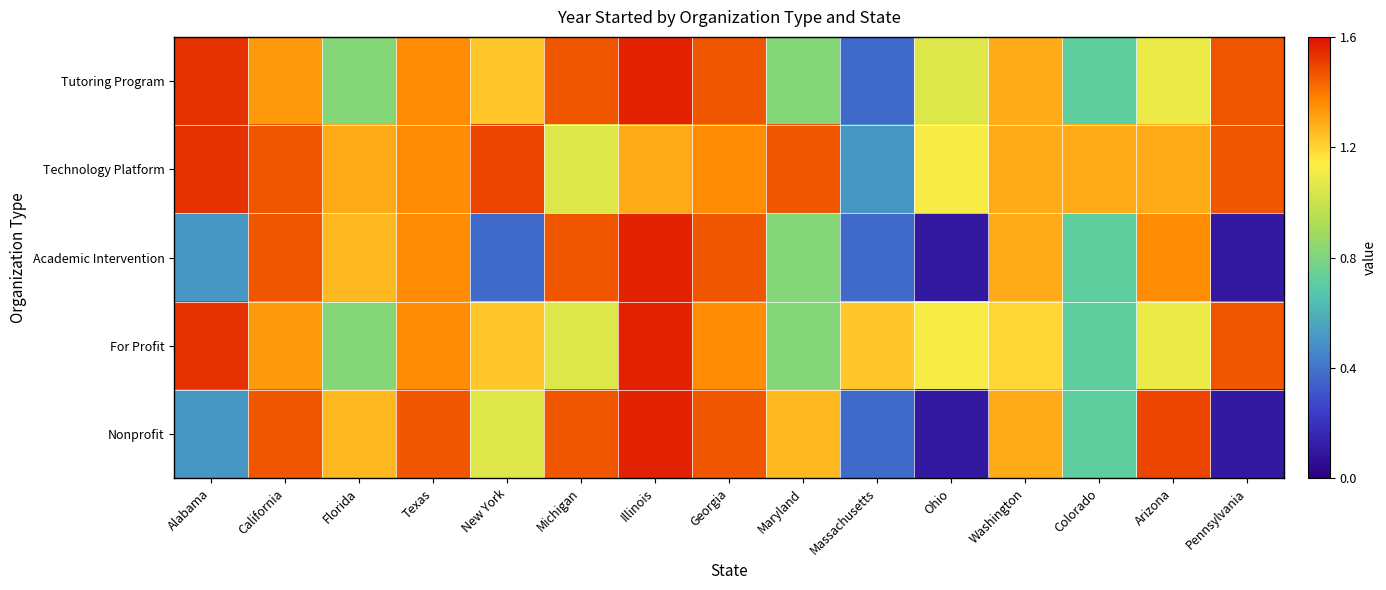

What is the smallest value displayed?

0.1